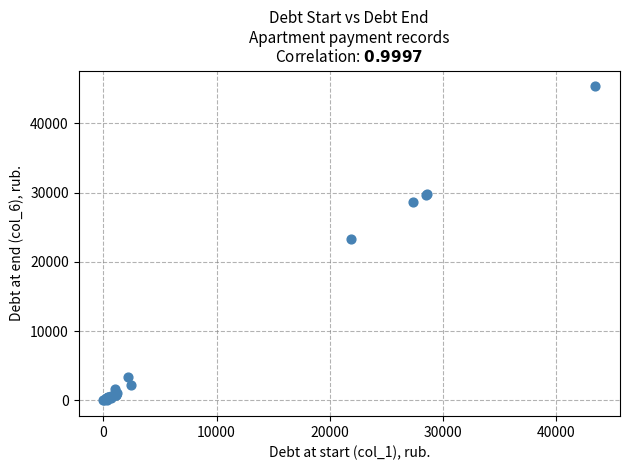

What Y value in the scatter plot is closest to 22678?

23336.5